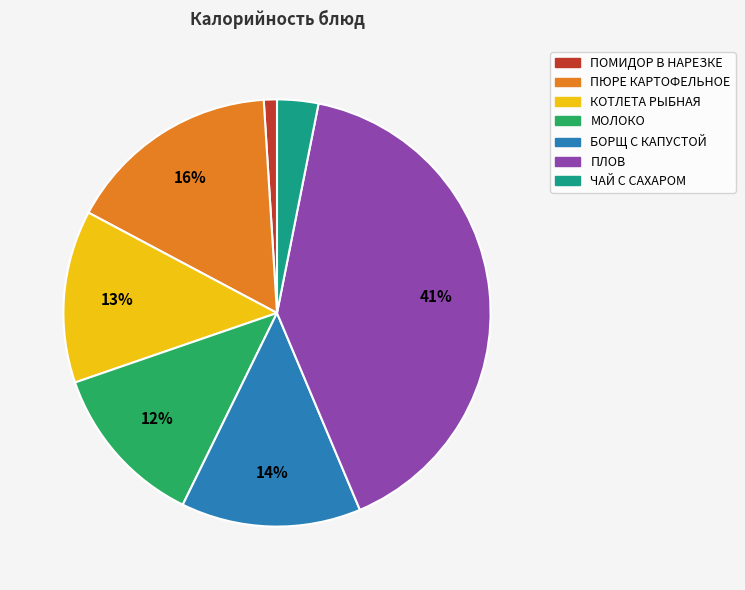

How many slices are in this pie chart?

7